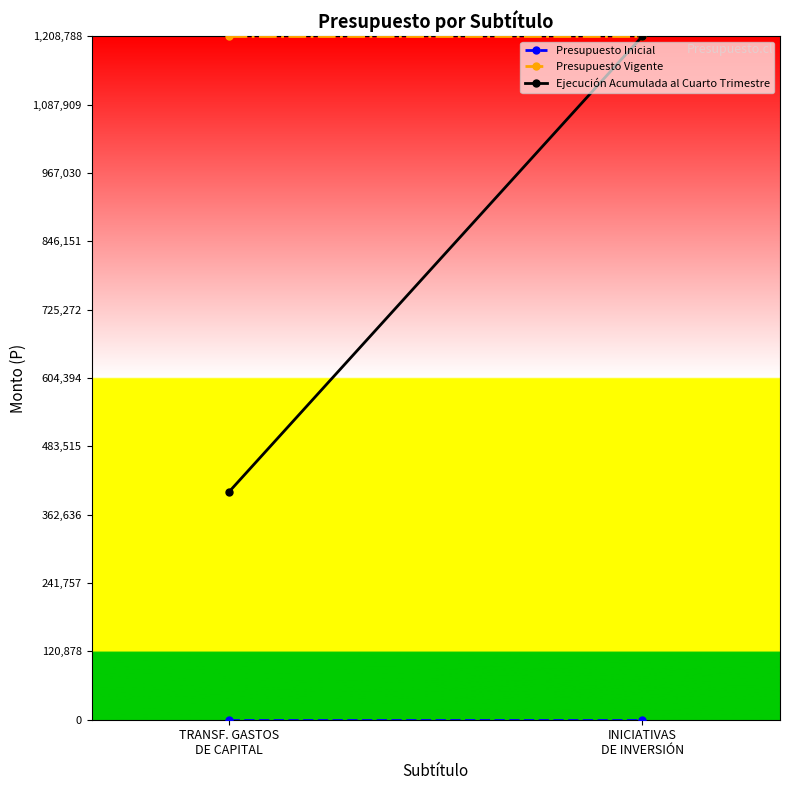

Which series changed the most between TRANSF. GASTOS
DE CAPITAL and INICIATIVAS
DE INVERSIÓN?

Ejecución Acumulada al Cuarto Trimestre